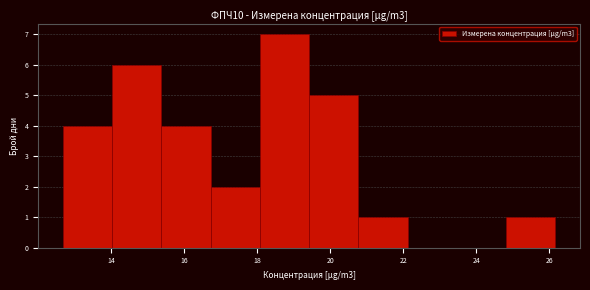

Reading left to right, transcribe this chart: for each bar, give the range it covers on the x-axis and its height. Neither the bar edges nor the heights are printed on the chart, so give them approximately, as read against the axes.

12.6 to 14.0: 4
14.0 to 15.4: 6
15.4 to 16.8: 4
16.8 to 18.0: 2
18.0 to 19.4: 7
19.4 to 20.8: 5
20.8 to 22.2: 1
22.2 to 23.4: 0
23.4 to 24.8: 0
24.8 to 26.2: 1